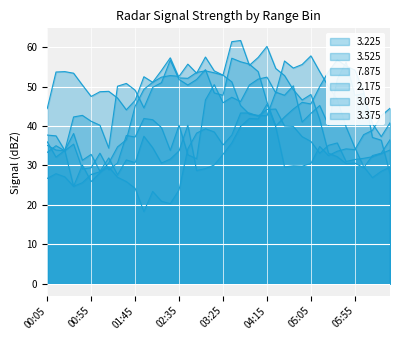

Where does the 3.375 series first go above 46?

2022/02/01 01:55